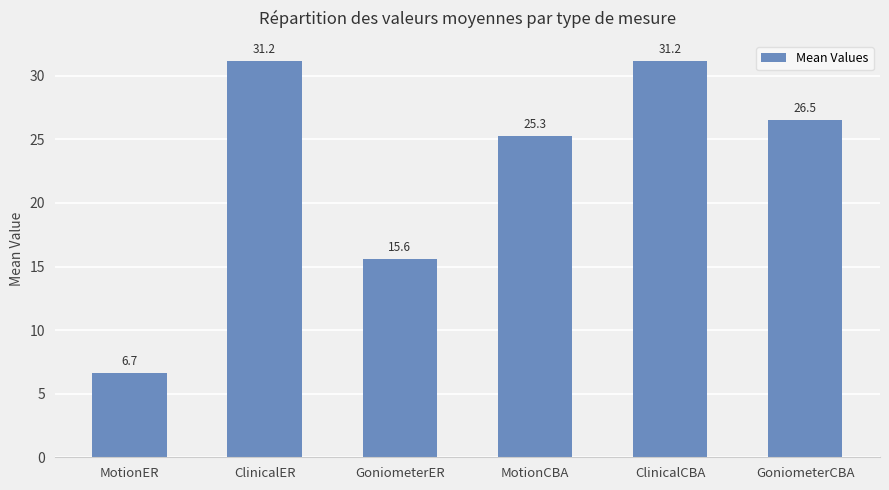

How many series are shown in this chart?

1